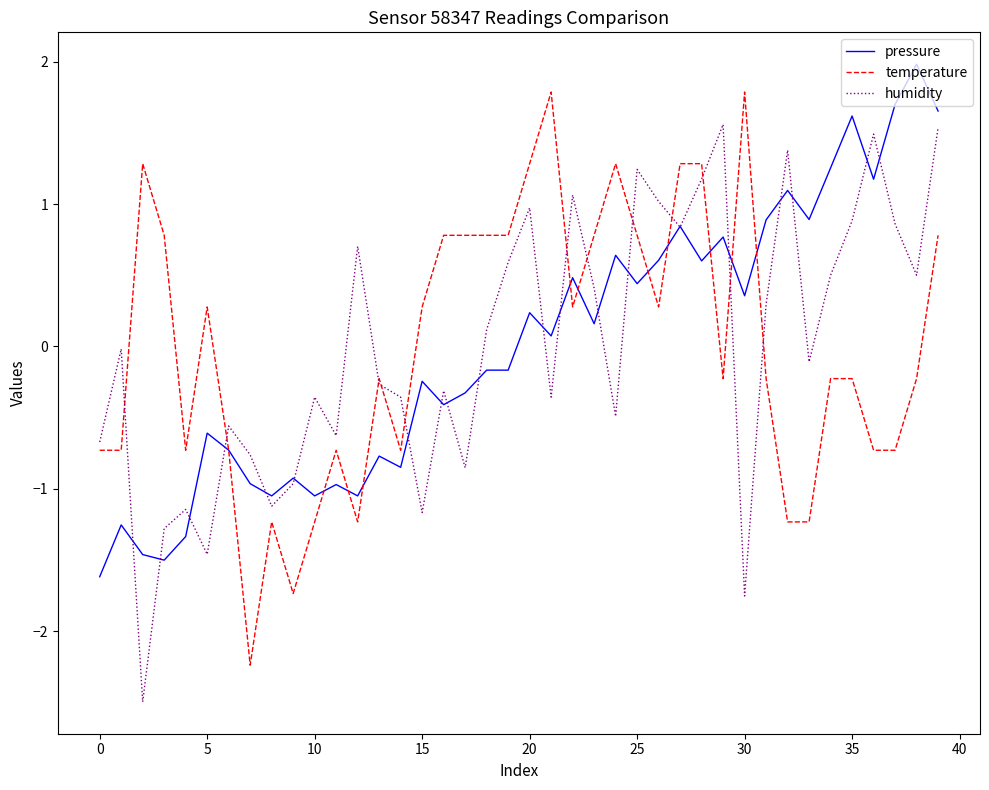

What is the maximum value for pressure?

2.0